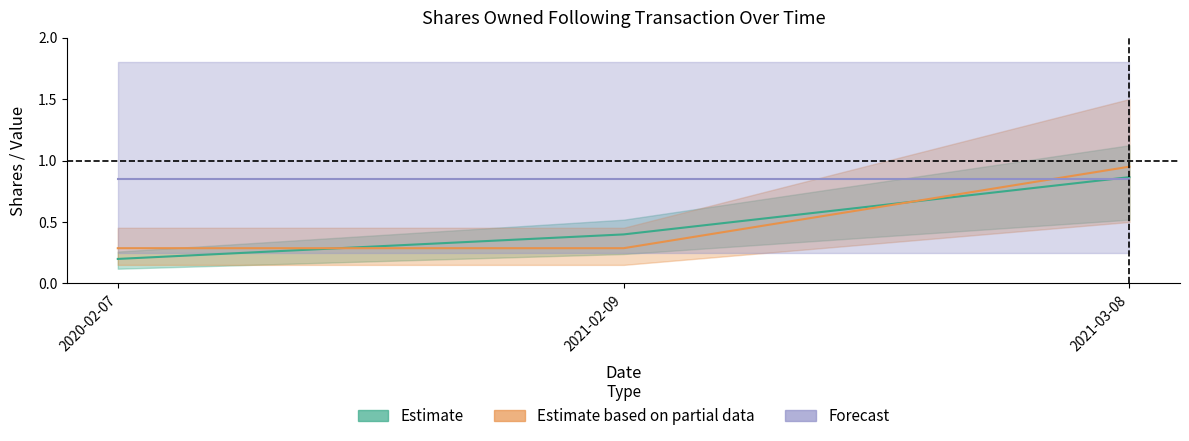

At how many categories does at least one series exceed 0?

3